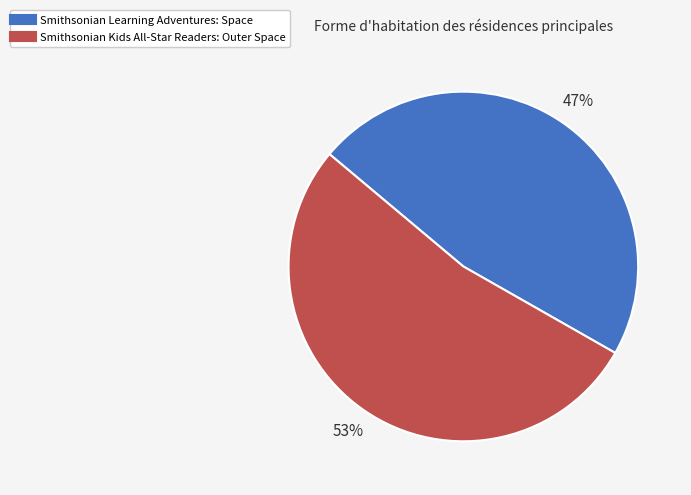

The Smithsonian Kids All-Star Readers: Outer Space slice represents 53% of the pie. True or false?

True